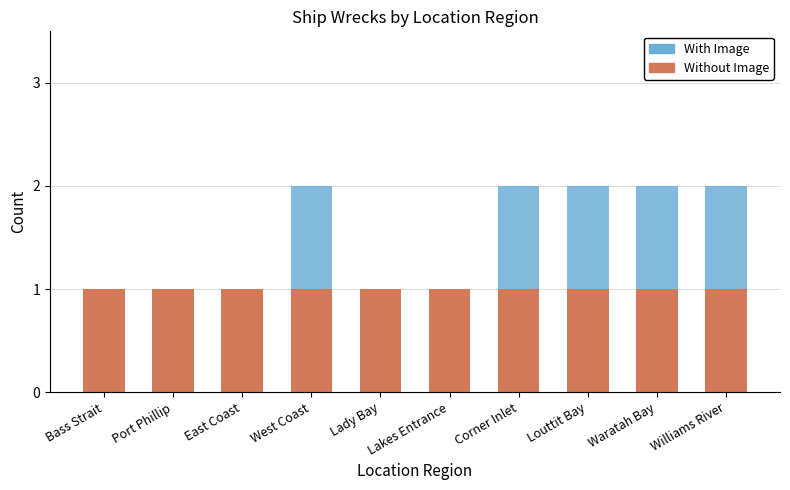

How many series are shown in this chart?

2